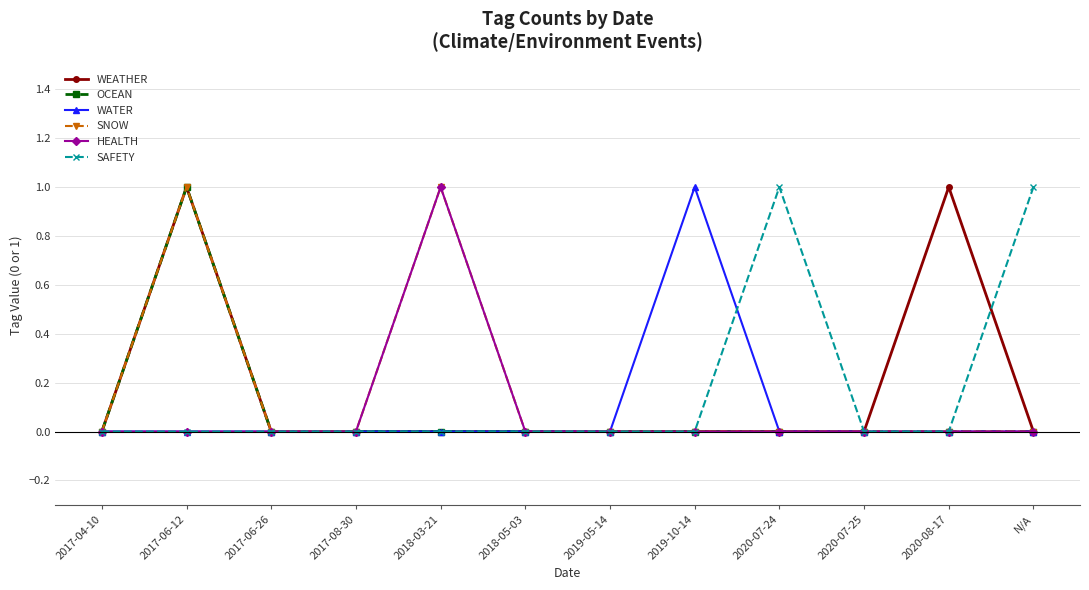

How many lines are shown in the chart?

6